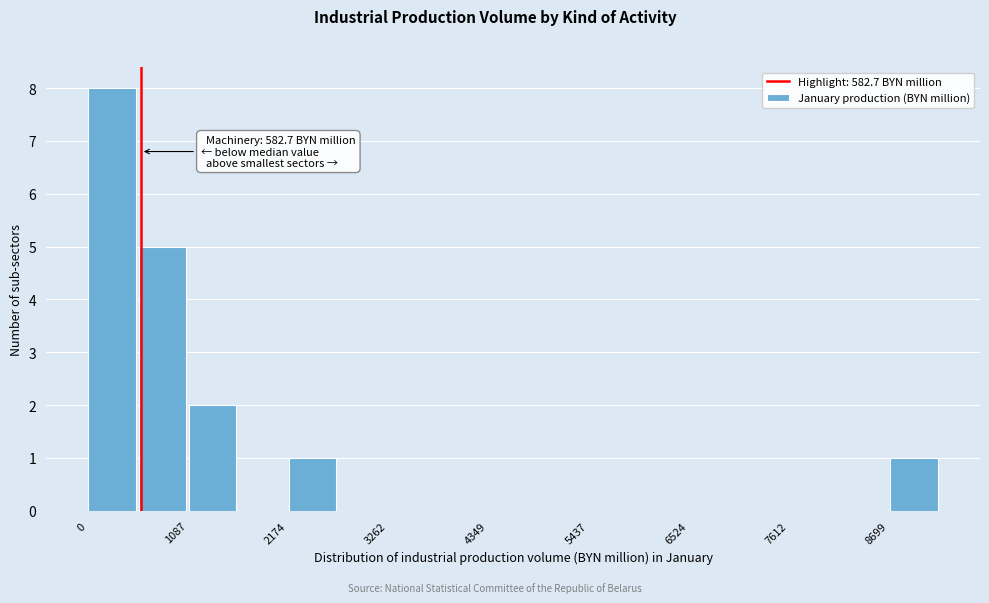

Read against the x-axis, roughly where is the centre of the tallest bar?

200